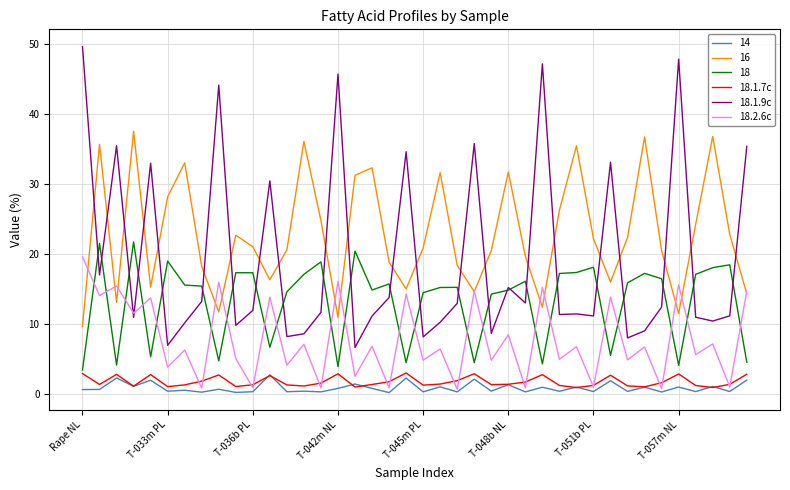

Which series ends up on top after the final intersection of 18.2.6c and 18.1.9c?

18.1.9c